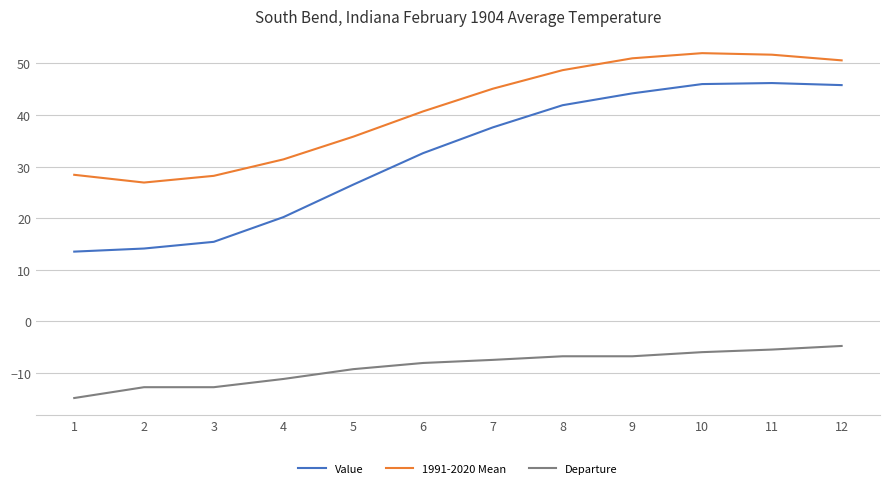

What is the approximate value of 1991-2020 Mean at 1?

28.4